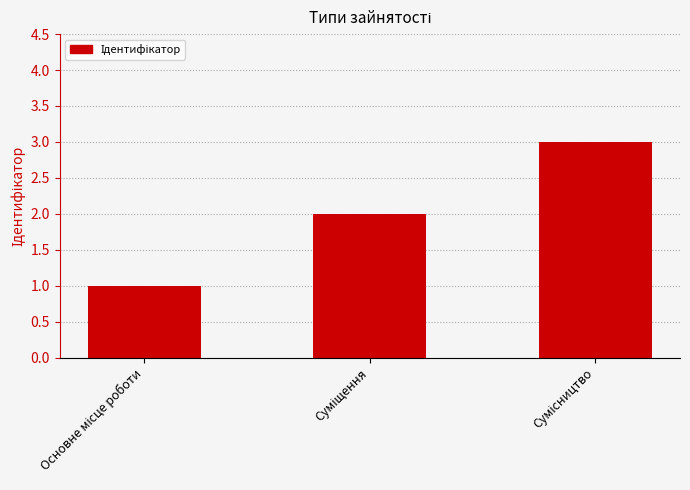

What is the average value?

2